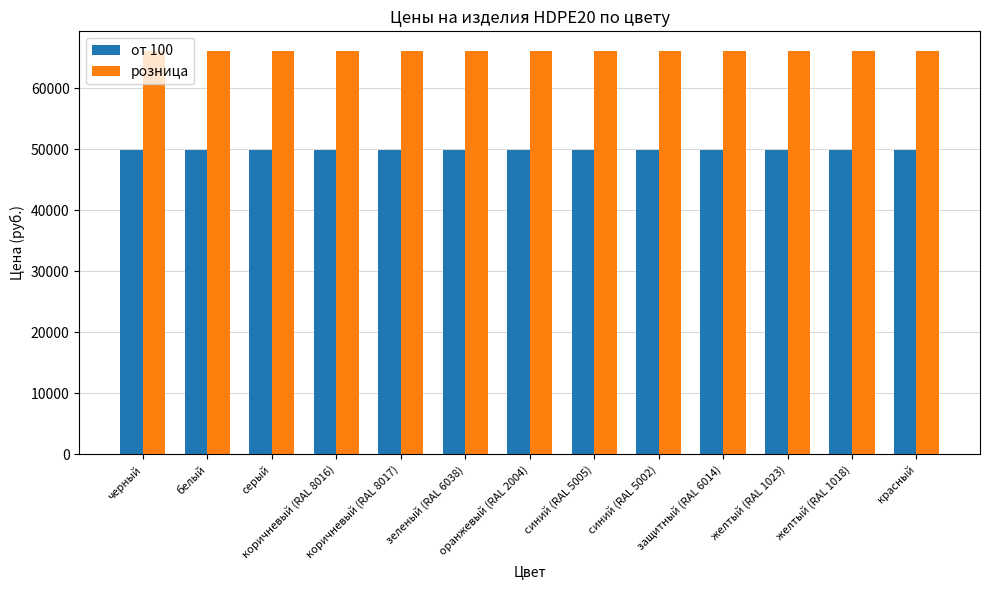

What is the label of the 4th bar from the left?

коричневый (RAL 8016)